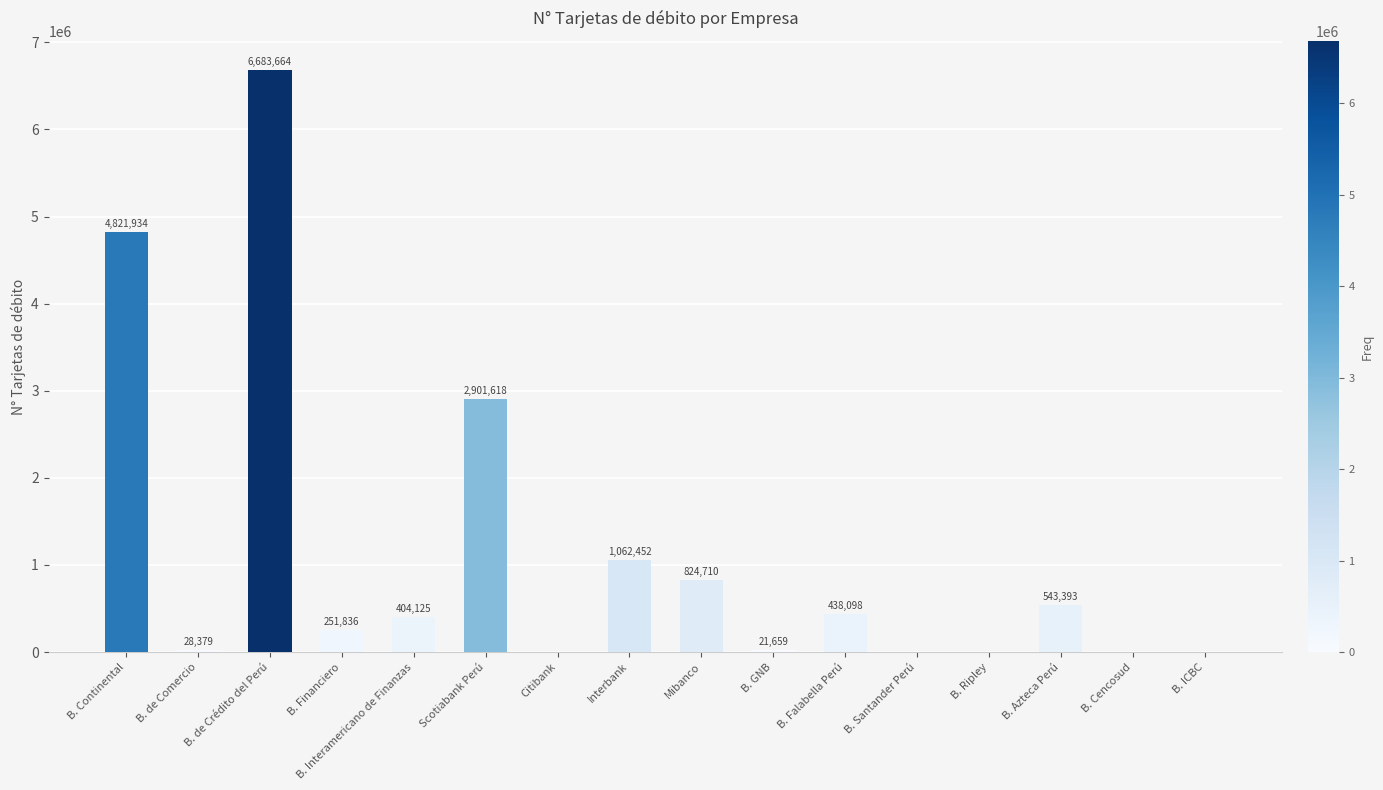

What is the average value?

1123867